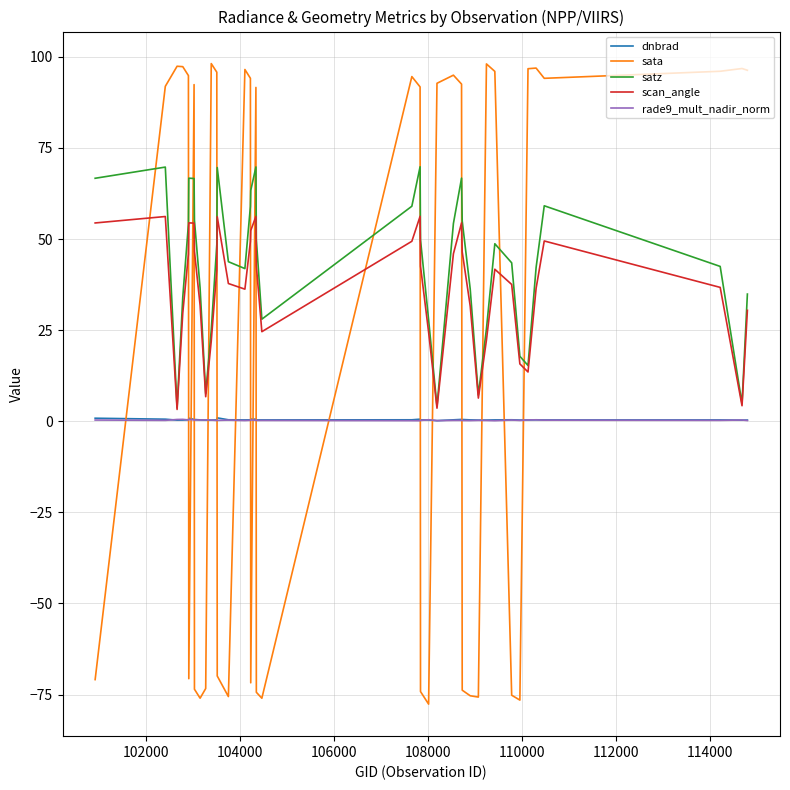

Which series has the largest range (max minus min)?

sata